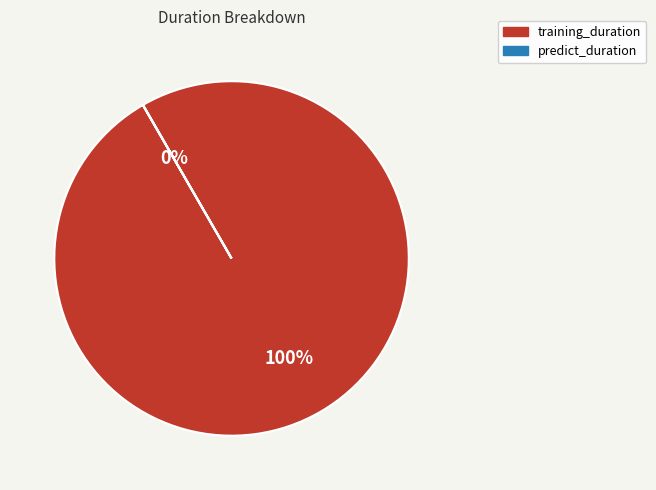

What is the total percentage of training_duration and predict_duration?

100.0%